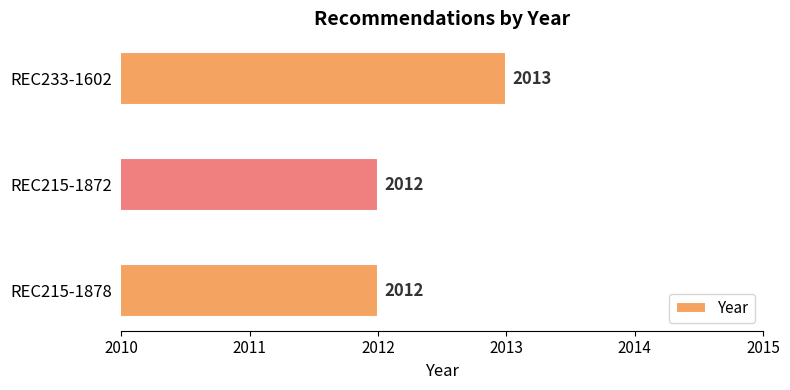

Reading bottom to top, transcribe all the data shown in this chart.

2012	2012	2013